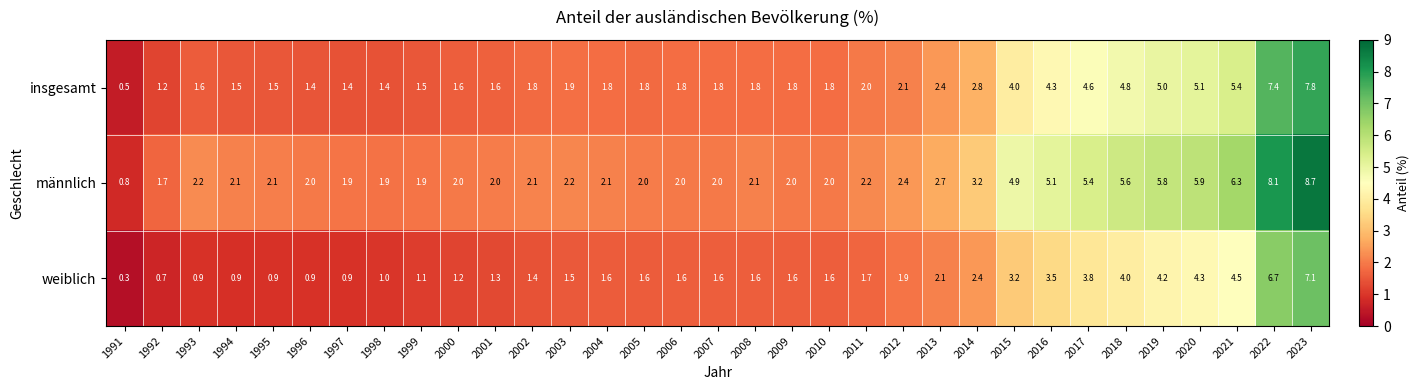

At which category is the sum across all series the highest?

2023